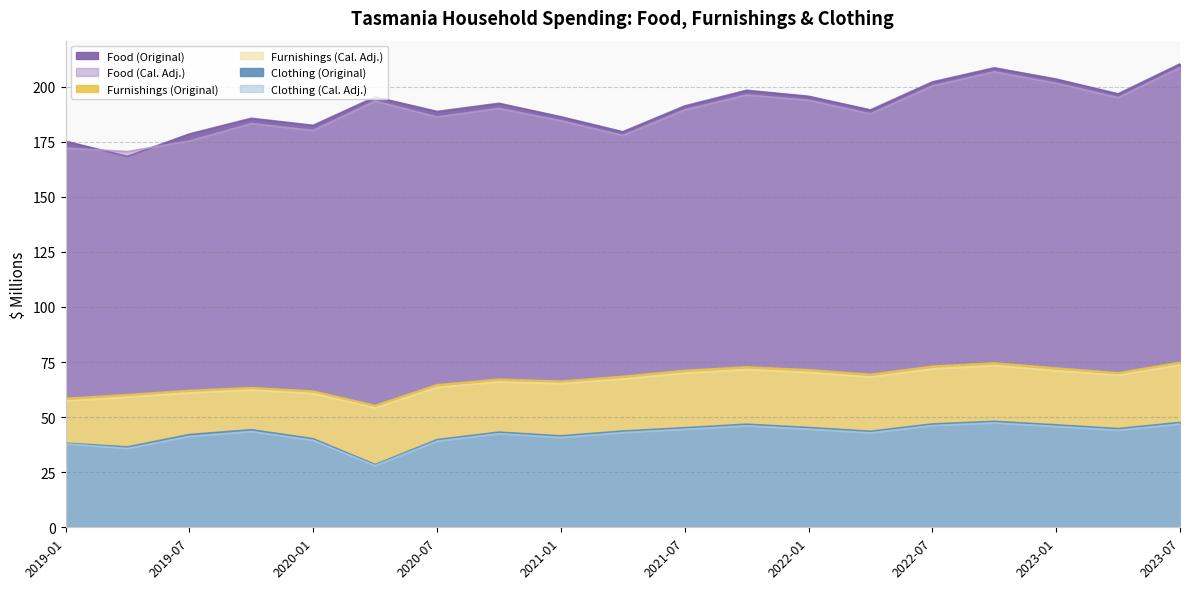

What is the difference between the Clothing (Cal. Adj.) values at 2021-10 and 2023-04?

2.0